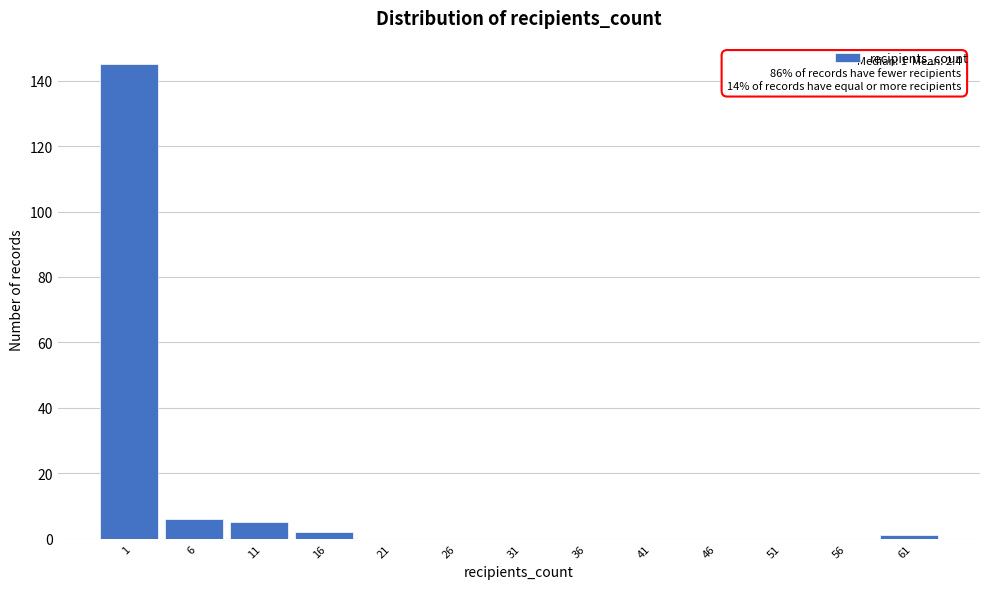

Reading left to right, list all the values displayed in this chart.

1=145	6=6	11=5	16=2	21=0	26=0	31=0	36=0	41=0	46=0	51=0	56=0	61=1